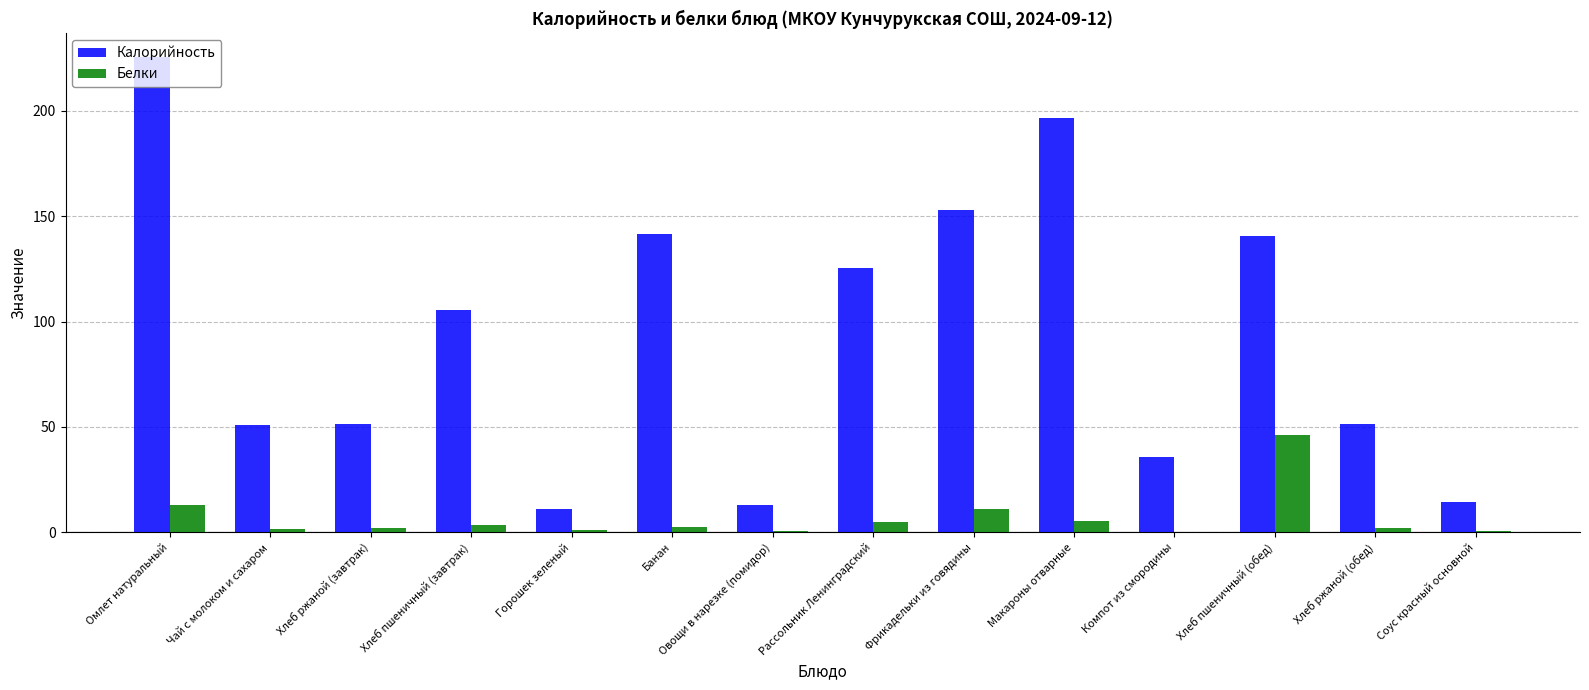

The value of Калорийность at Омлет натуральный is 225.5. True or false?

True